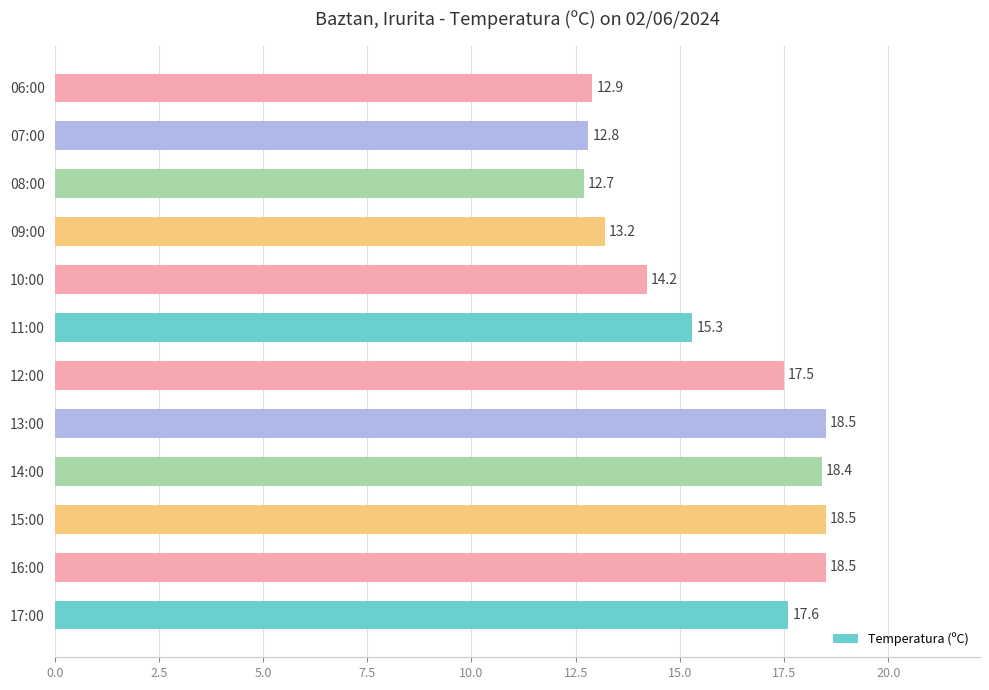

What is the average value?

15.8